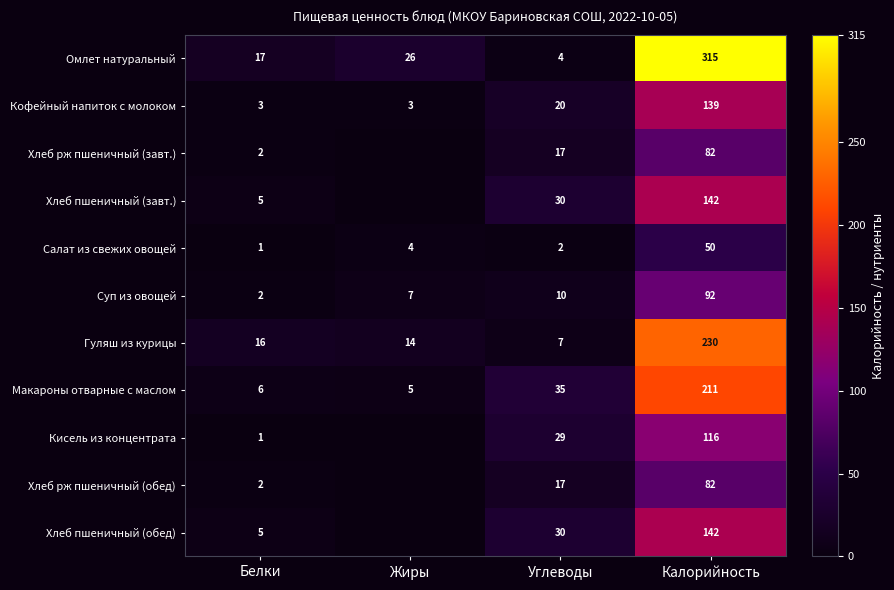

At how many categories does at least one series exceed 143?

1